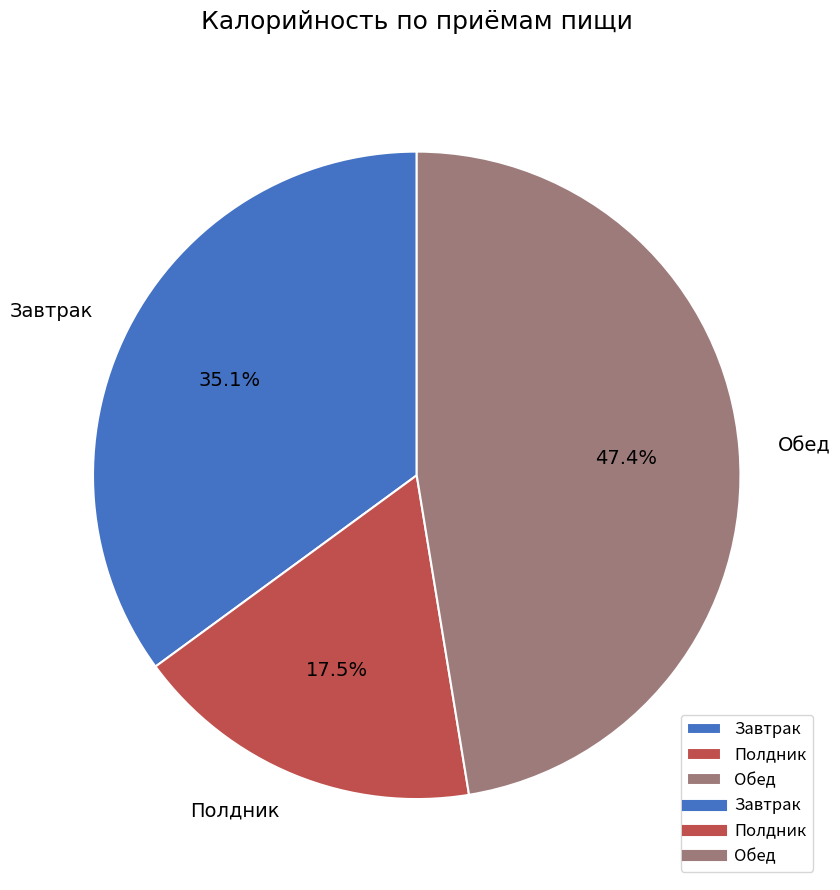

To the nearest percent, what portion does Обед represent?

47%